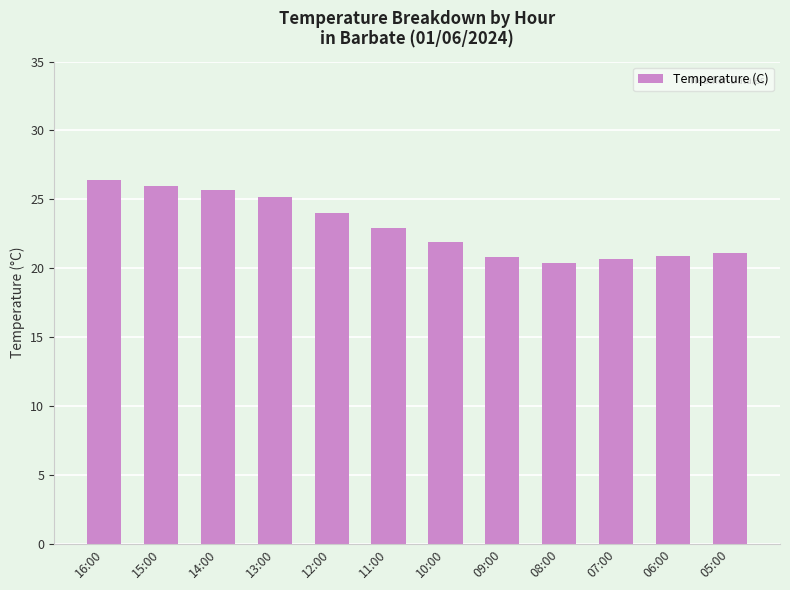

What is the difference between the maximum and second lowest values?

5.7